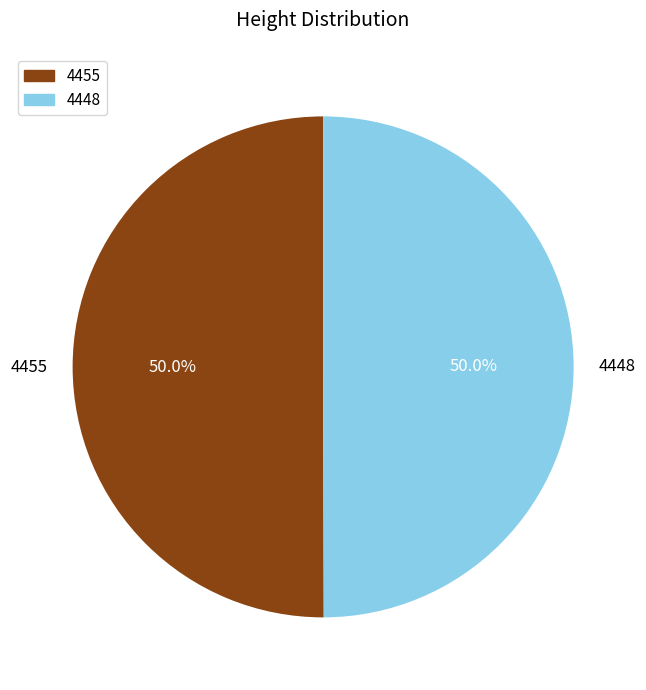

Approximately how many times larger is the value at 4455 compared to 4448?

1.0